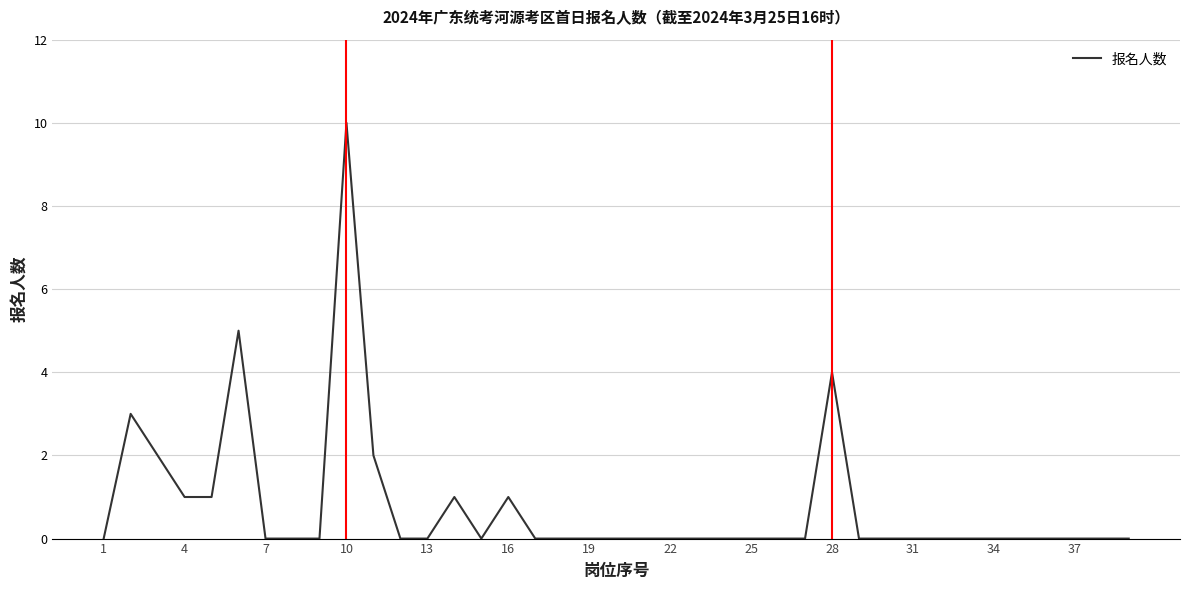

What is the difference between the maximum and minimum values?

10